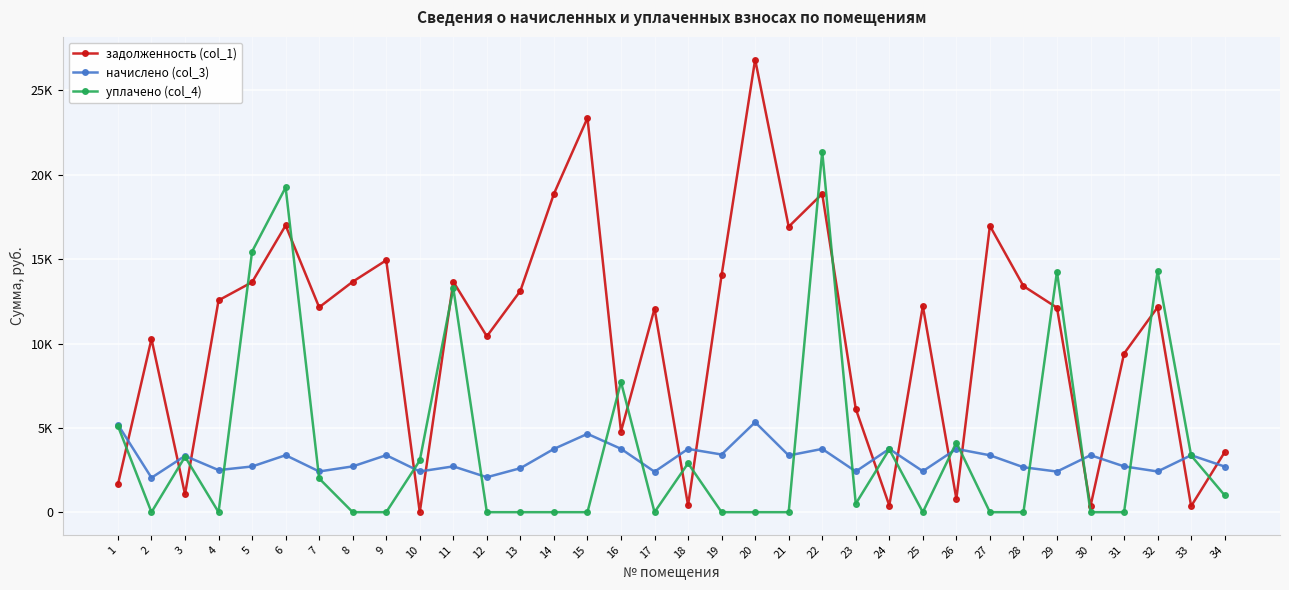

Reading left to right, list all the values displayed in this chart.

задолженность (col_1): 1647.5	10272.0	1061.3	12557.5	13636.1	17000.2	12146.6	13661.8	14934.7	0.0	13661.8	10426.1	13122.5	18874.8	23368.8	4782.5	12069.6	396.9	14049.9	26835.6	16923.1	18874.8	6130.1	391.4	12223.7	793.8	16974.5	13405.0	12121.0	357.5	9401.1	12146.6	358.2	3556.4
начислено (col_3): 5189.8	2041.2	3337.4	2495.3	2709.7	3378.2	2413.7	2714.8	3378.2	2413.7	2714.8	2071.8	2607.7	3750.8	4643.7	3755.8	2398.4	3750.8	3419.0	5332.7	3362.8	3750.8	2413.7	3750.8	2429.0	3750.8	3373.1	2663.7	2408.6	3378.2	2714.8	2413.7	3378.2	2704.6
уплачено (col_4): 5107.4	0.0	3286.2	0.0	15452.2	19252.3	2000.0	0.0	0.0	3065.0	13277.2	0.0	0.0	0.0	0.0	7723.0	0.0	2898.0	0.0	0.0	0.0	21375.3	500.0	3725.1	0.0	4129.3	0.0	0.0	14261.9	0.0	0.0	14292.2	3360.2	1000.0